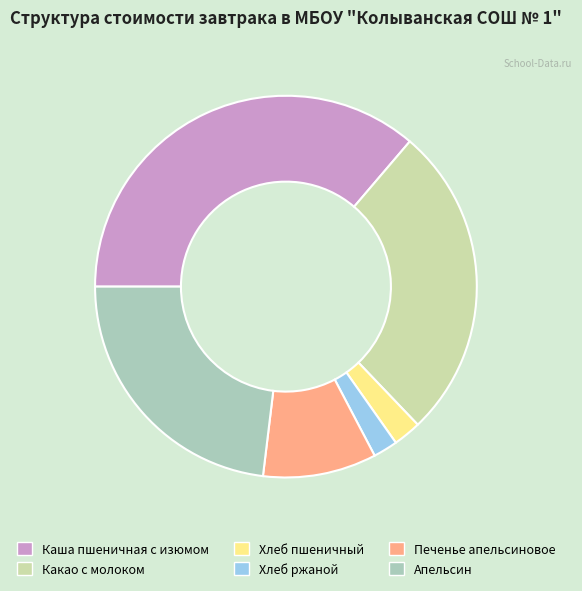

Count the number of slices in the pie.

6